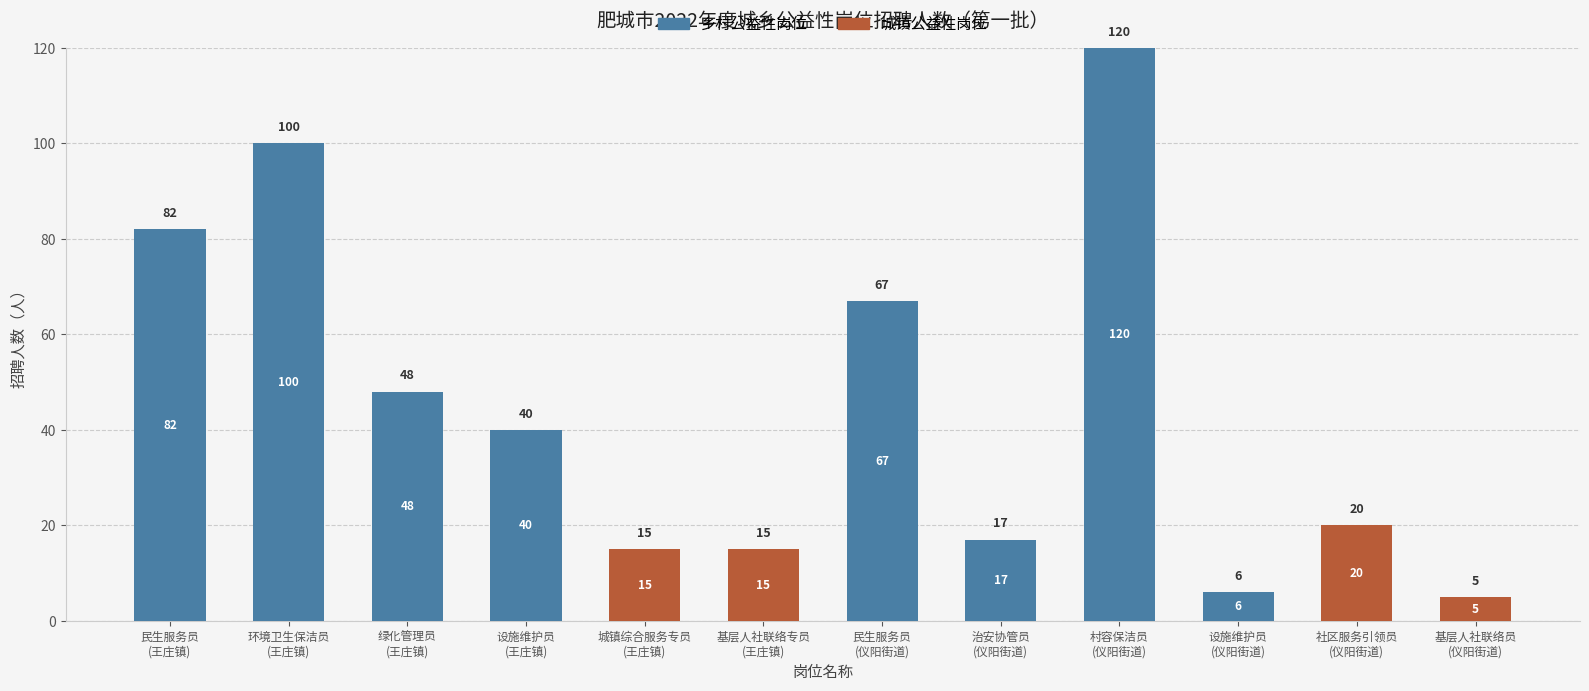

What is the sum of all 乡村公益性岗位 values?

480